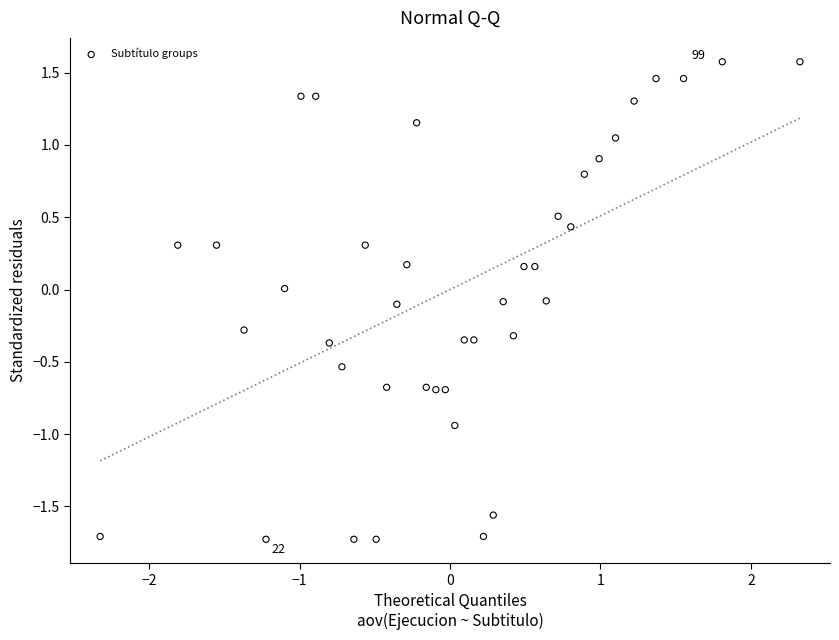

What is the range of Y values (max minus min)?

3.3